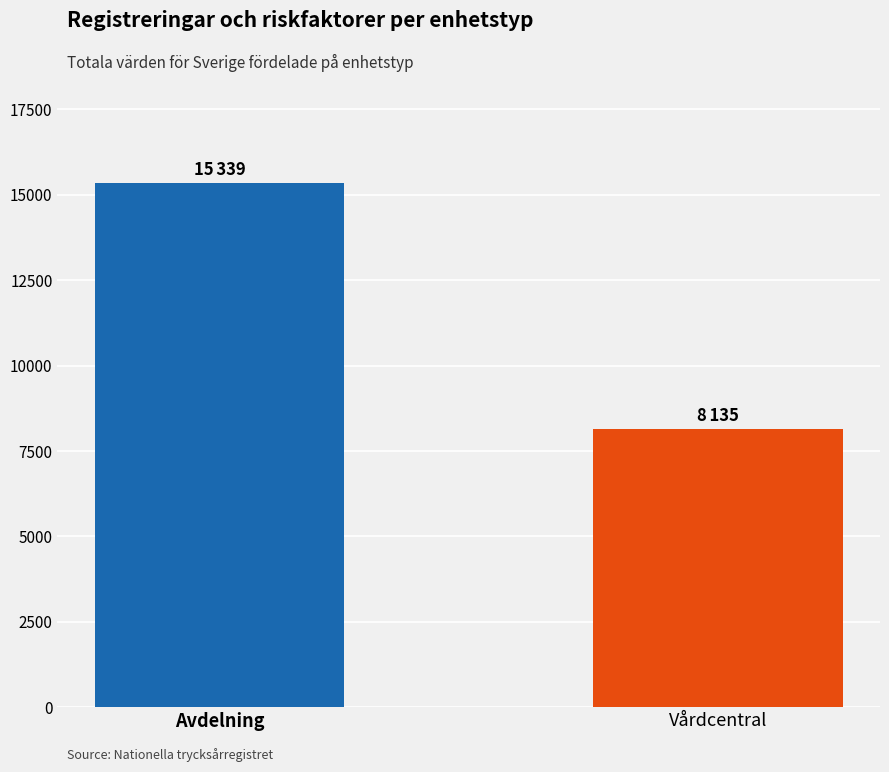

Reading left to right, what are all the values shown in this chart?

15339	8135